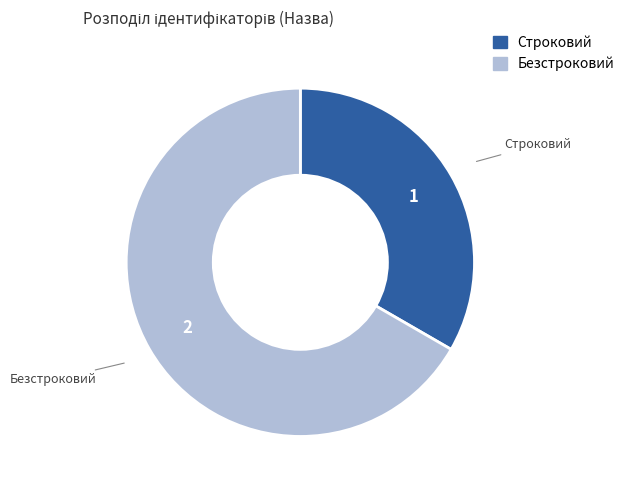

Rank the categories by value from lowest to highest.

Строковий, Безстроковий